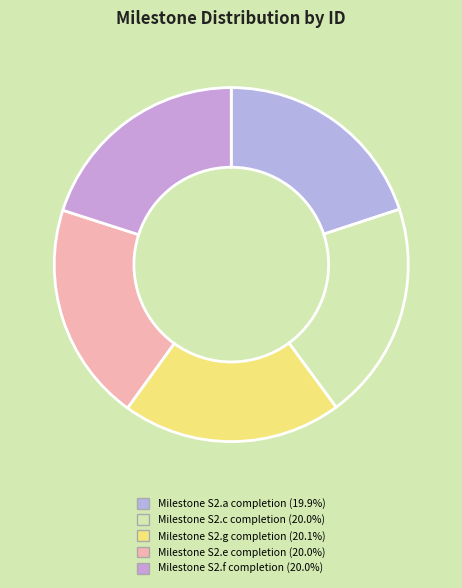

How many slices are in this pie chart?

5